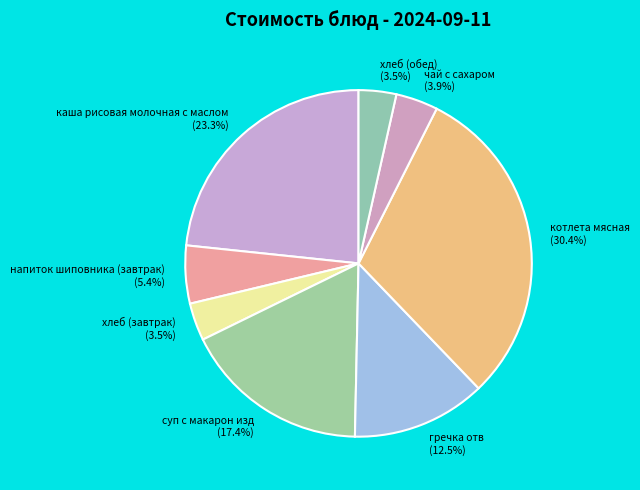

Between котлета мясная and напиток шиповника (завтрак), which is larger?

котлета мясная